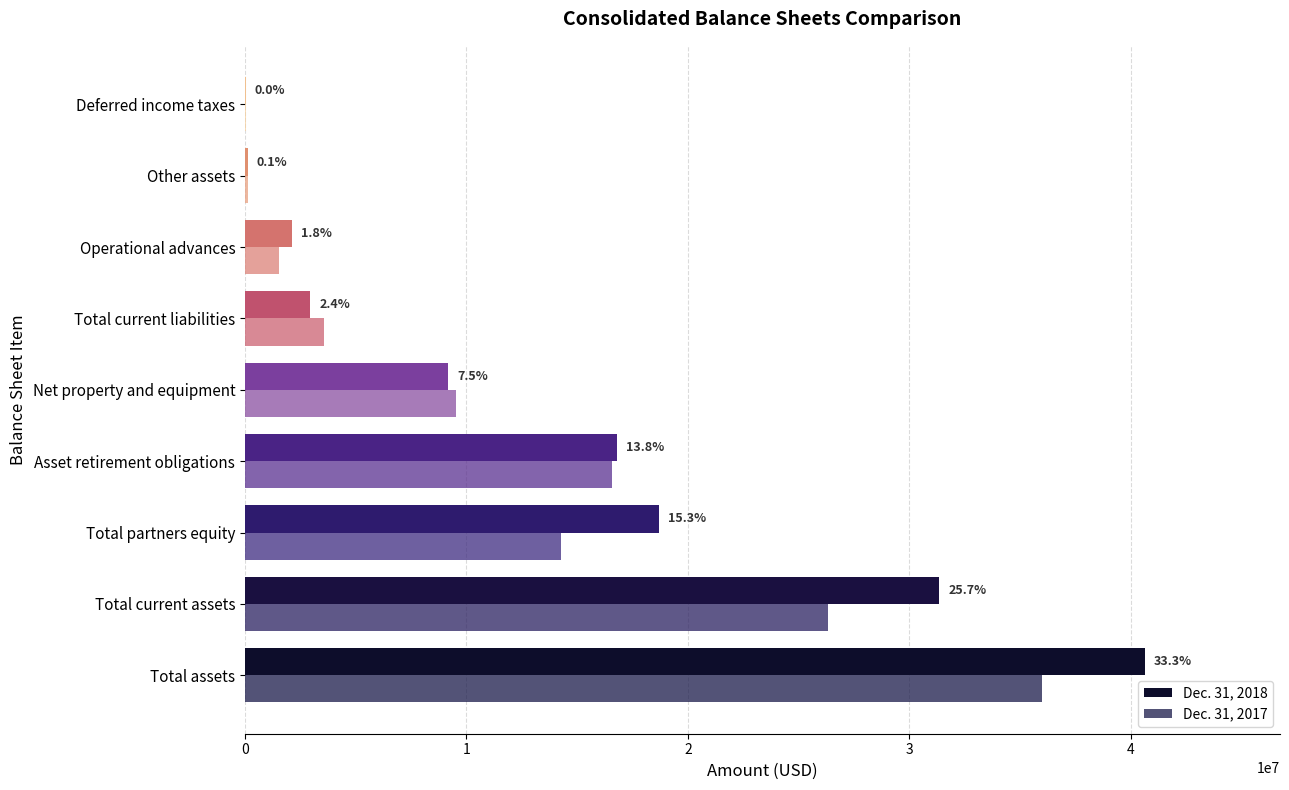

What is the sum of all Dec. 31, 2018 values?

121944036